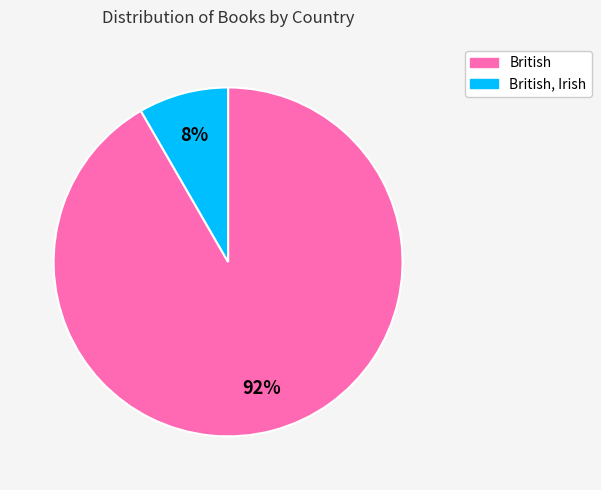

Which category has the biggest portion of the pie?

British